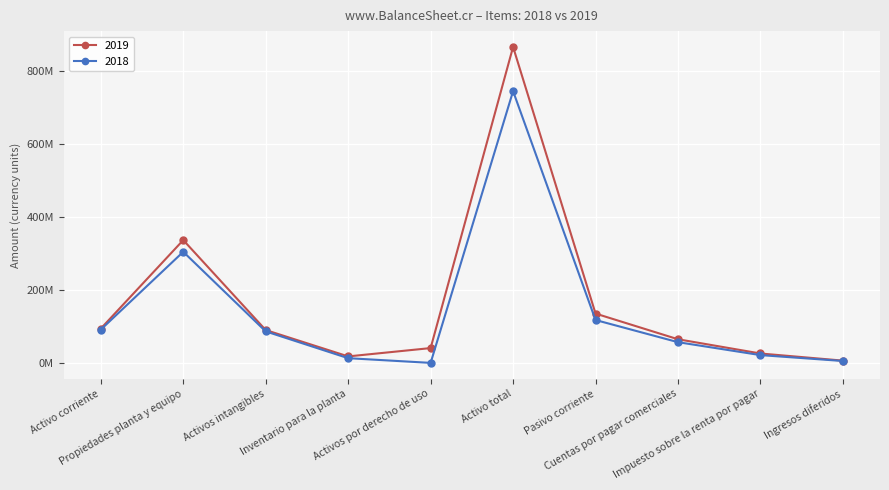

Is this an area chart (filled region under the line)?

No